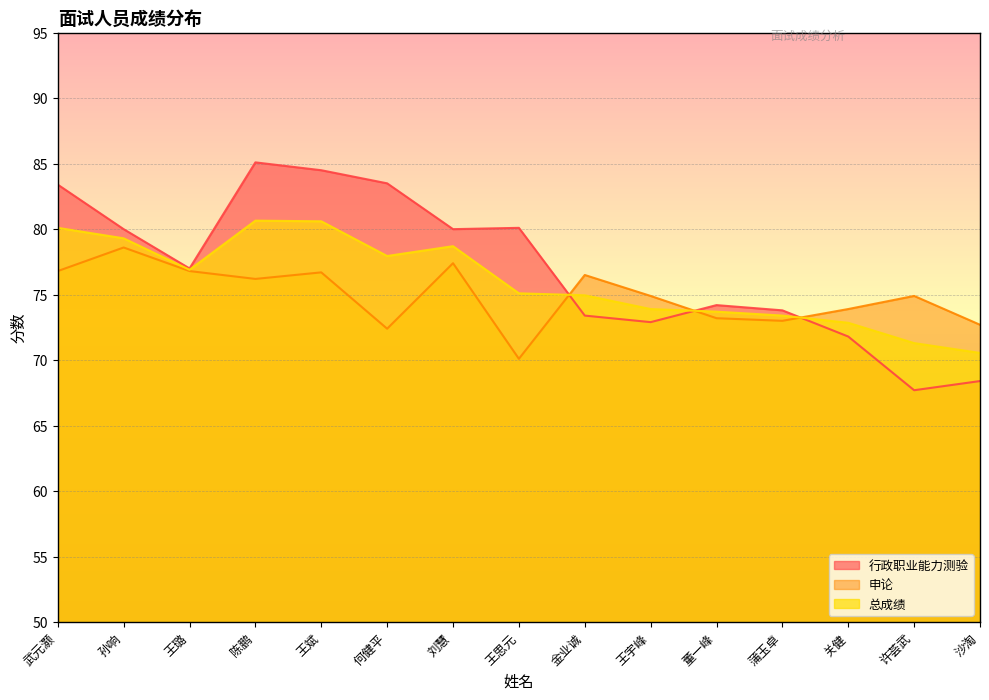

How many values in the 申论 series exceed 74?

9